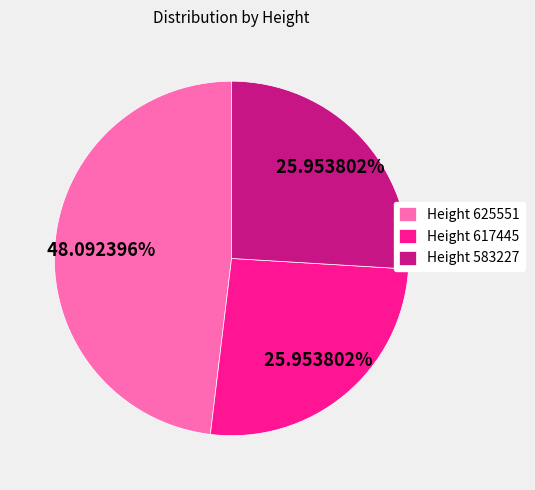

The Height 625551 slice represents 39% of the pie. True or false?

False